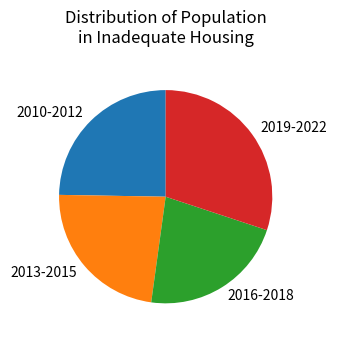

Which slice is the largest?

2019-2022